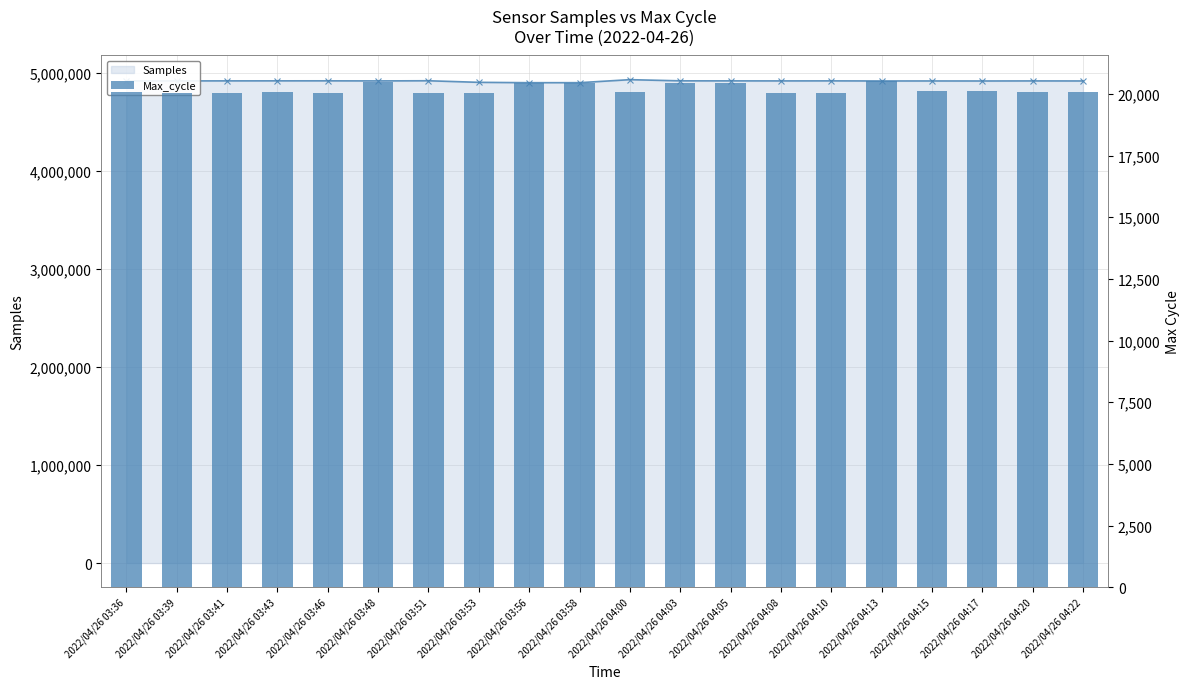

Reading right to left, what are all the values shown in this chart?

2022/04/26 04:22=20062	2022/04/26 04:20=20099	2022/04/26 04:17=20123	2022/04/26 04:15=20127	2022/04/26 04:13=20533	2022/04/26 04:10=20044	2022/04/26 04:08=20044	2022/04/26 04:05=20440	2022/04/26 04:03=20453	2022/04/26 04:00=20064	2022/04/26 03:58=20461	2022/04/26 03:56=20442	2022/04/26 03:53=20048	2022/04/26 03:51=20056	2022/04/26 03:48=20488	2022/04/26 03:46=20056	2022/04/26 03:43=20085	2022/04/26 03:41=20047	2022/04/26 03:39=20048	2022/04/26 03:36=20060